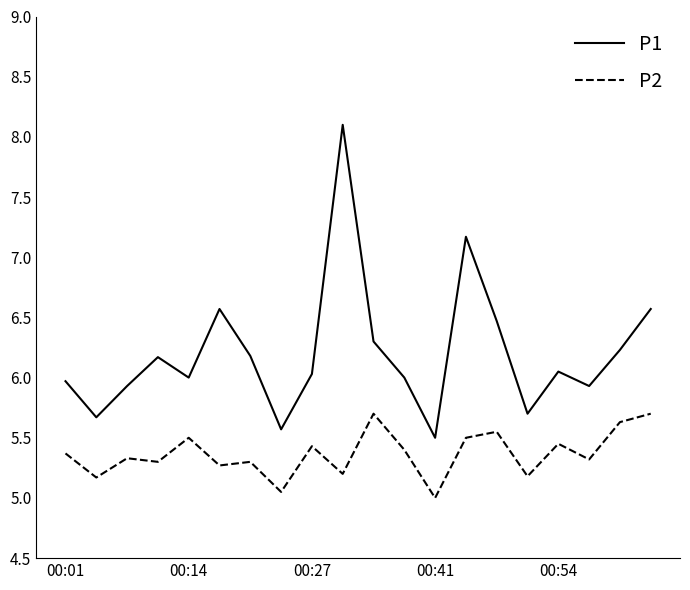

True or false: P2 has more than 2 points higher than both neighbors.

True